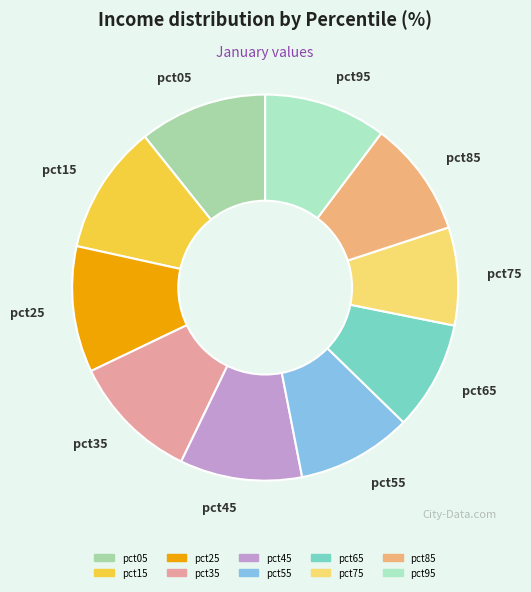

How many slices are in this pie chart?

10